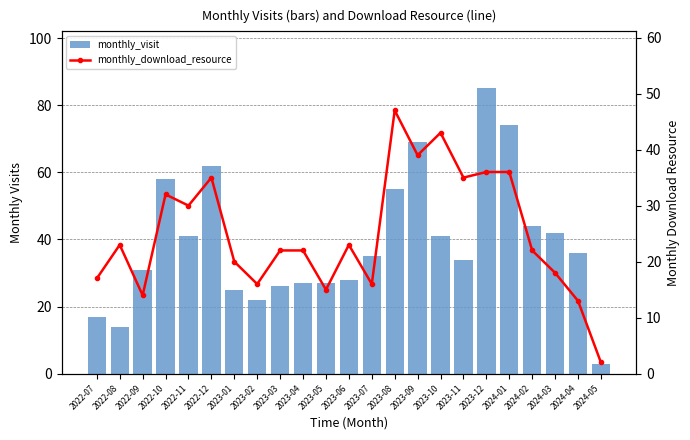

Between 2023-08 and 2023-12, which is larger?

2023-12